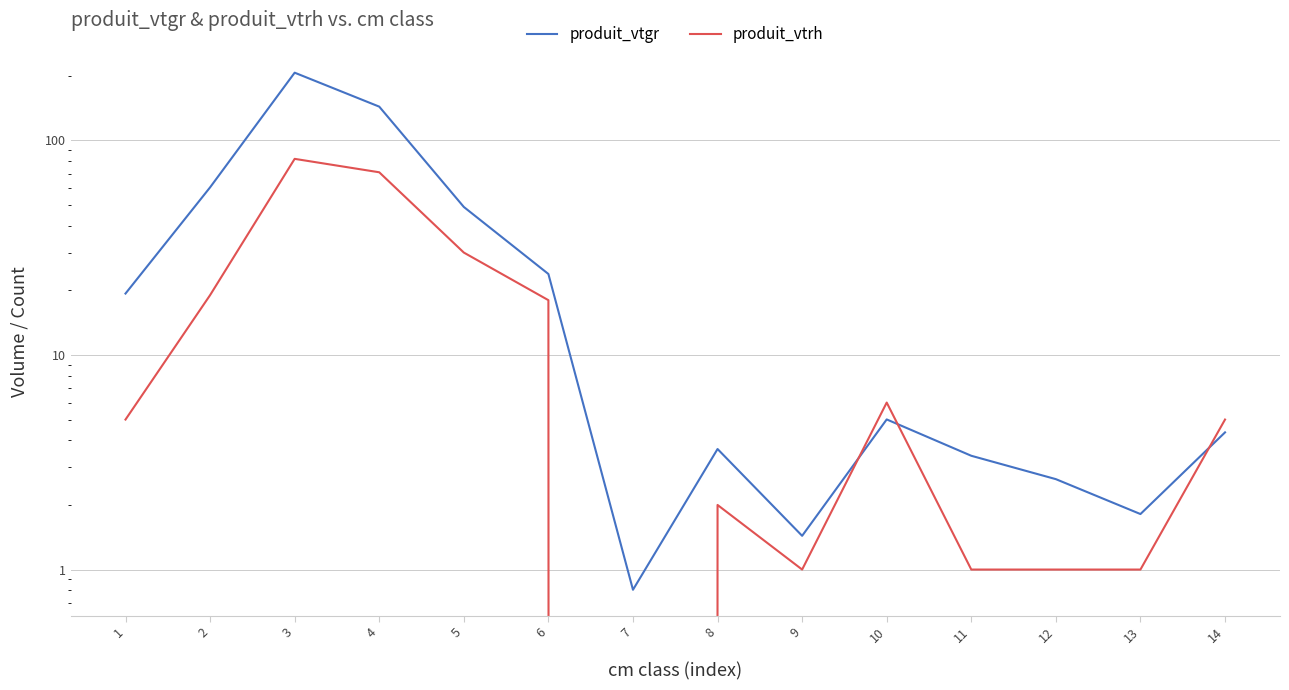

At 4, list the series in order from largest to smallest.

produit_vtgr, produit_vtrh